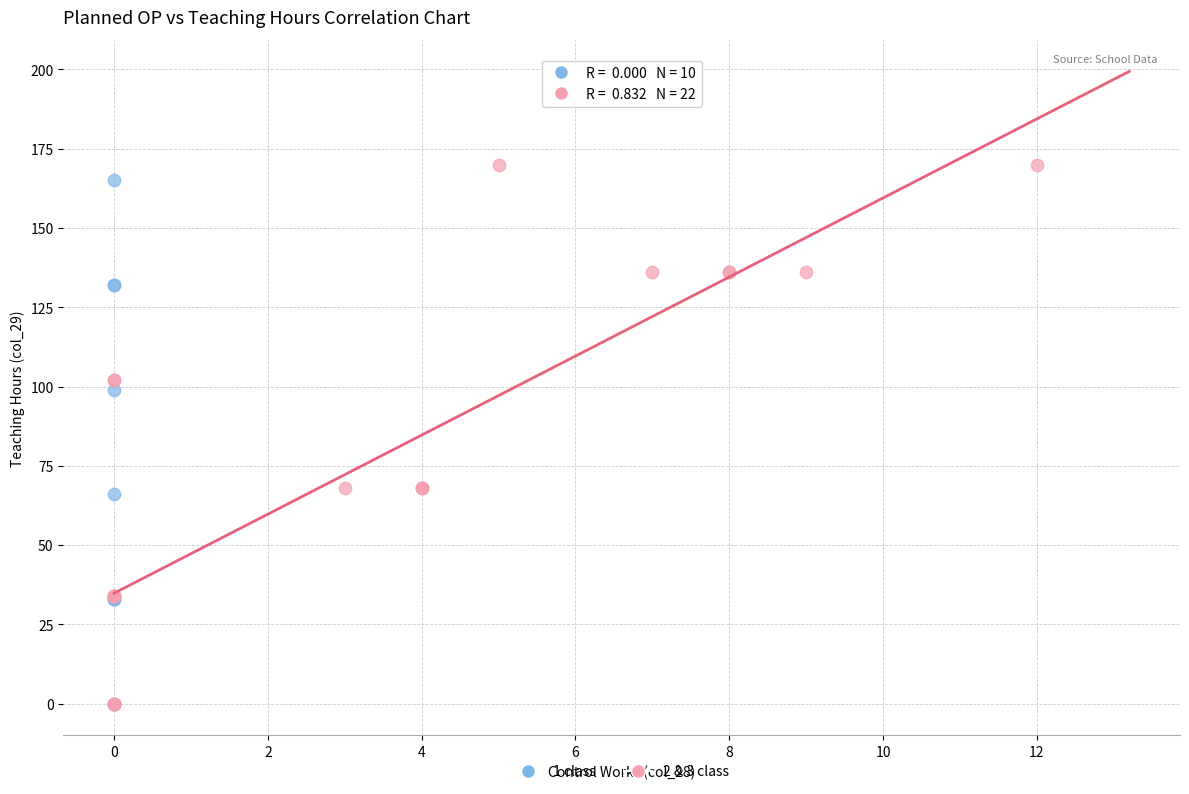

Which series has the widest spread of Y values?

2 & 3 class